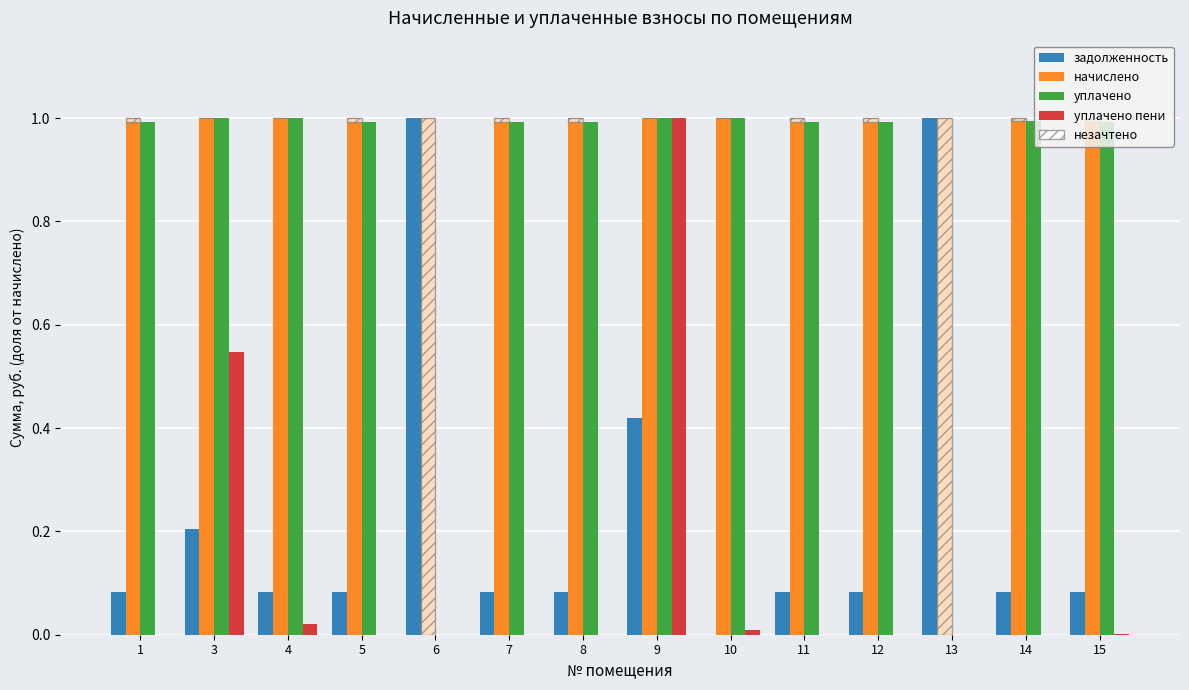

How many positive values does the незачтено series have?

10